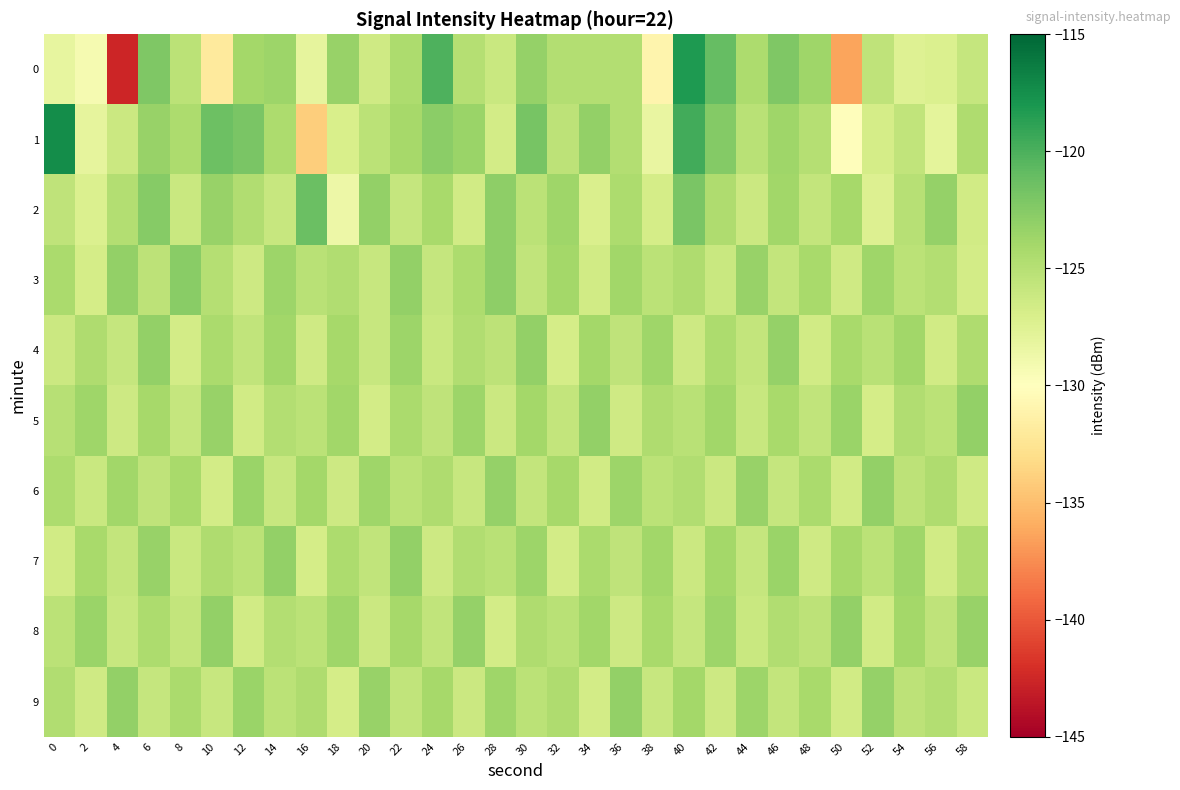

Reading left to right, list all the values displayed in this chart.

0: 0=-128.1	2=-129.3	4=-142.6	6=-122.2	8=-125.3	10=-132.0	12=-124.0	14=-123.6	16=-128.1	18=-123.3	20=-126.4	22=-124.5	24=-120.0	26=-124.9	28=-126.0	30=-123.3	32=-124.8	34=-124.8	36=-124.7	38=-131.1	40=-118.2	42=-121.0	44=-124.4	46=-122.2	48=-123.7	50=-136.4	52=-125.5	54=-127.4	56=-127.2	58=-125.8
1: 0=-117.4	2=-128.0	4=-126.1	6=-123.3	8=-124.5	10=-121.4	12=-122.0	14=-124.4	16=-134.1	18=-127.1	20=-125.3	22=-124.1	24=-122.8	26=-123.5	28=-126.7	30=-121.9	32=-125.4	34=-123.2	36=-124.8	38=-128.3	40=-119.6	42=-122.4	44=-125.1	46=-123.7	48=-124.9	50=-130.2	52=-126.8	54=-125.6	56=-127.9	58=-124.5
2: 0=-125.5	2=-127.3	4=-124.8	6=-122.6	8=-126.1	10=-123.4	12=-124.7	14=-125.9	16=-121.3	18=-128.7	20=-123.1	22=-125.8	24=-124.2	26=-126.5	28=-122.9	30=-125.3	32=-123.7	34=-127.1	36=-124.4	38=-126.8	40=-122.0	42=-124.6	44=-126.2	46=-123.8	48=-125.7	50=-124.1	52=-127.4	54=-125.0	56=-123.3	58=-126.6
3: 0=-124.3	2=-126.8	4=-123.1	6=-125.4	8=-122.7	10=-124.9	12=-126.3	14=-123.6	16=-125.1	18=-124.7	20=-126.0	22=-123.2	24=-125.8	26=-124.4	28=-122.9	30=-125.6	32=-124.0	34=-126.5	36=-123.8	38=-125.2	40=-124.6	42=-126.1	44=-123.4	46=-125.7	48=-124.2	50=-126.4	52=-123.7	54=-125.3	56=-124.8	58=-126.7
4: 0=-126.2	2=-124.5	4=-125.8	6=-123.1	8=-126.7	10=-124.3	12=-125.6	14=-123.9	16=-126.4	18=-124.1	20=-125.9	22=-123.6	24=-126.1	26=-124.7	28=-125.4	30=-123.2	32=-126.8	34=-124.0	36=-125.5	38=-123.7	40=-126.3	42=-124.4	44=-125.7	46=-123.3	48=-126.6	50=-124.2	52=-125.1	54=-123.8	56=-126.5	58=-124.6
5: 0=-125.0	2=-123.7	4=-126.3	6=-124.1	8=-125.8	10=-123.4	12=-126.6	14=-124.8	16=-125.2	18=-123.9	20=-126.7	22=-124.3	24=-125.5	26=-123.6	28=-126.2	30=-124.0	32=-125.7	34=-123.2	36=-126.4	38=-124.5	40=-125.1	42=-123.8	44=-126.0	46=-124.2	48=-125.6	50=-123.5	52=-126.8	54=-124.7	56=-125.3	58=-123.1
6: 0=-124.4	2=-126.1	4=-123.8	6=-125.5	8=-124.2	10=-126.7	12=-123.5	14=-125.9	16=-124.0	18=-126.3	20=-123.7	22=-125.2	24=-124.6	26=-126.0	28=-123.3	30=-125.7	32=-124.1	34=-126.5	36=-123.6	38=-125.3	40=-124.7	42=-126.2	44=-123.4	46=-125.8	48=-124.3	50=-126.6	52=-123.2	54=-125.4	56=-124.5	58=-126.4
7: 0=-126.5	2=-124.2	4=-125.7	6=-123.4	8=-126.1	10=-124.6	12=-125.3	14=-123.1	16=-126.8	18=-124.4	20=-125.6	22=-123.2	24=-126.3	26=-124.7	28=-125.1	30=-123.6	32=-126.7	34=-124.3	36=-125.5	38=-123.8	40=-126.2	42=-124.0	44=-125.8	46=-123.5	48=-126.4	50=-124.1	52=-125.2	54=-123.7	56=-126.6	58=-124.5
8: 0=-125.2	2=-123.5	4=-126.0	6=-124.4	8=-125.7	10=-123.1	12=-126.5	14=-124.8	16=-125.3	18=-123.7	20=-126.2	22=-124.1	24=-125.6	26=-123.3	28=-126.7	30=-124.5	32=-125.1	34=-123.8	36=-126.3	38=-124.2	40=-125.8	42=-123.6	44=-126.1	46=-124.7	48=-125.4	50=-123.2	52=-126.6	54=-124.0	56=-125.5	58=-123.4
9: 0=-124.7	2=-126.4	4=-123.1	6=-125.8	8=-124.3	10=-126.0	12=-123.5	14=-125.2	16=-124.6	18=-126.8	20=-123.4	22=-125.6	24=-124.1	26=-126.2	28=-123.7	30=-125.3	32=-124.5	34=-126.7	36=-123.2	38=-125.9	40=-124.0	42=-126.3	44=-123.6	46=-125.7	48=-124.2	50=-126.5	52=-123.3	54=-125.4	56=-124.8	58=-126.1